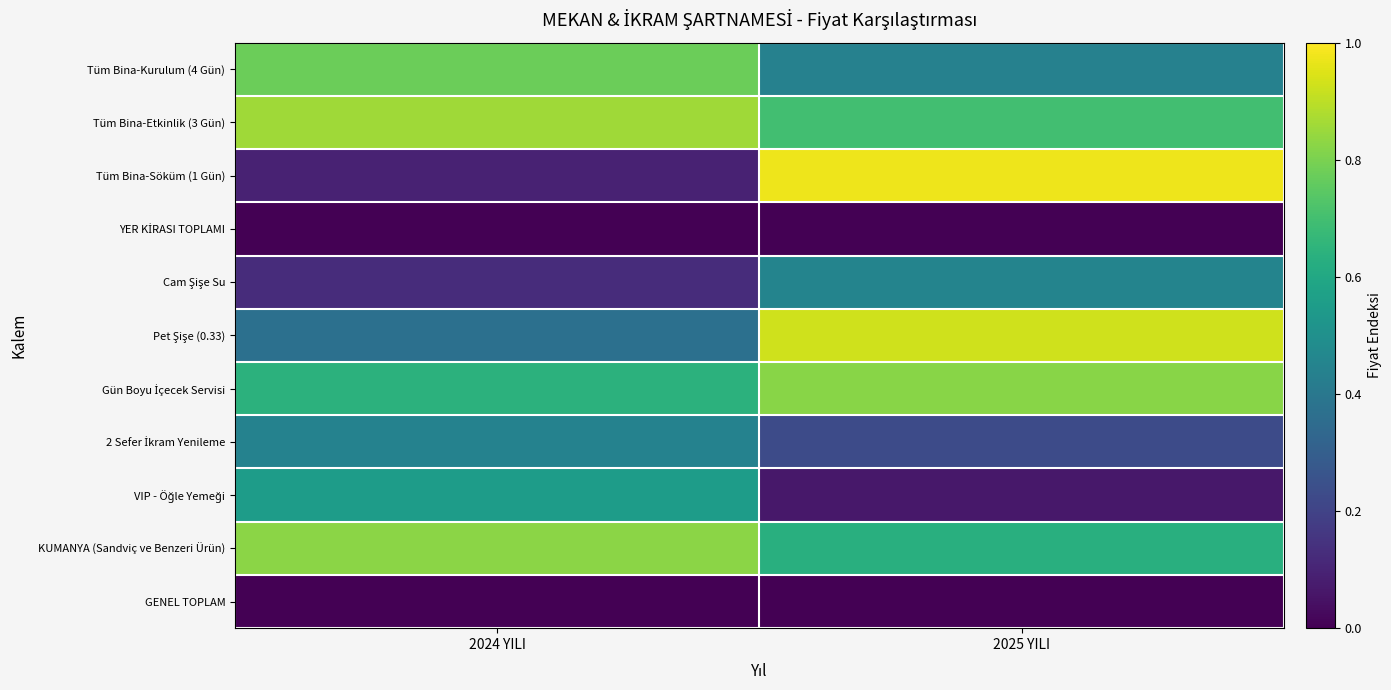

Which label corresponds to the smallest value in the chart?

2024 YILI